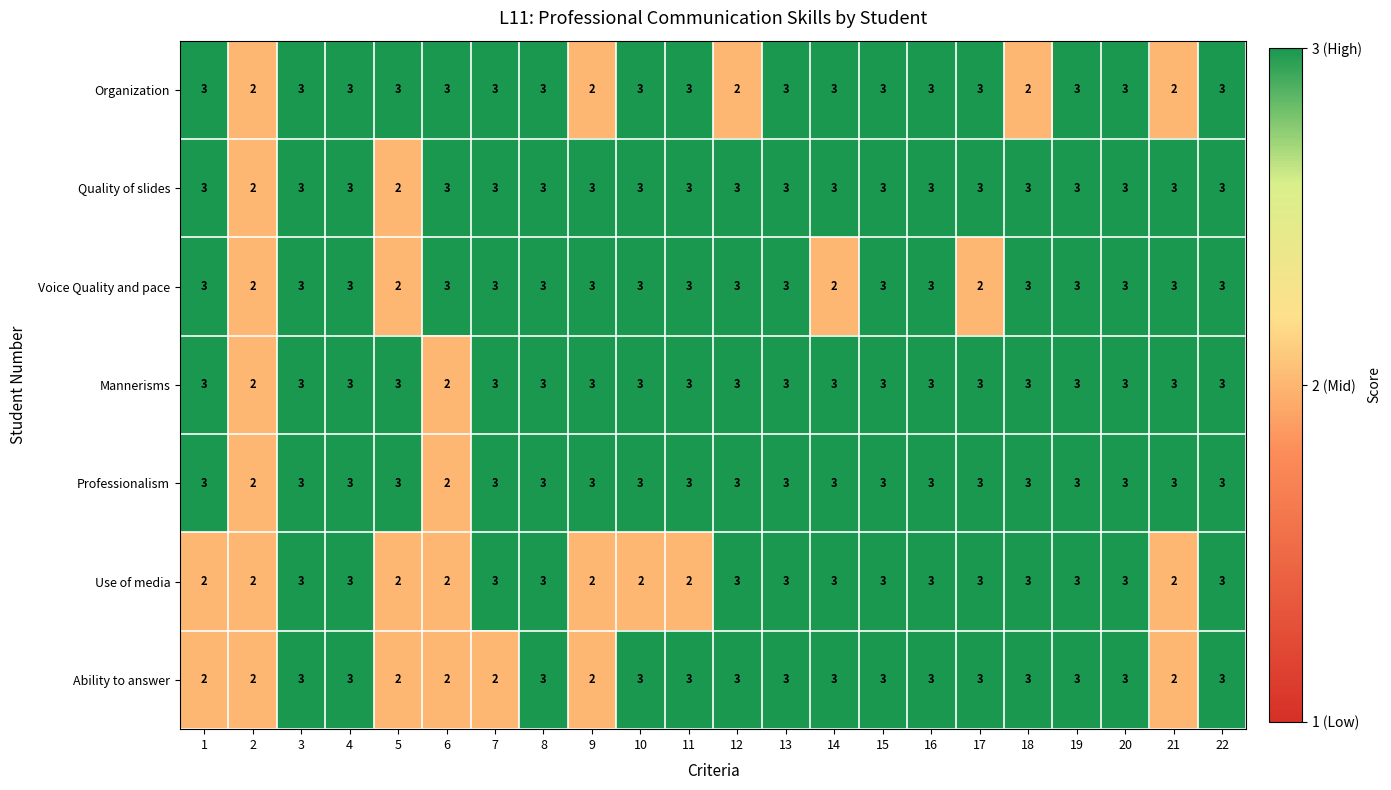

What is the average value of the Professionalism series?

3